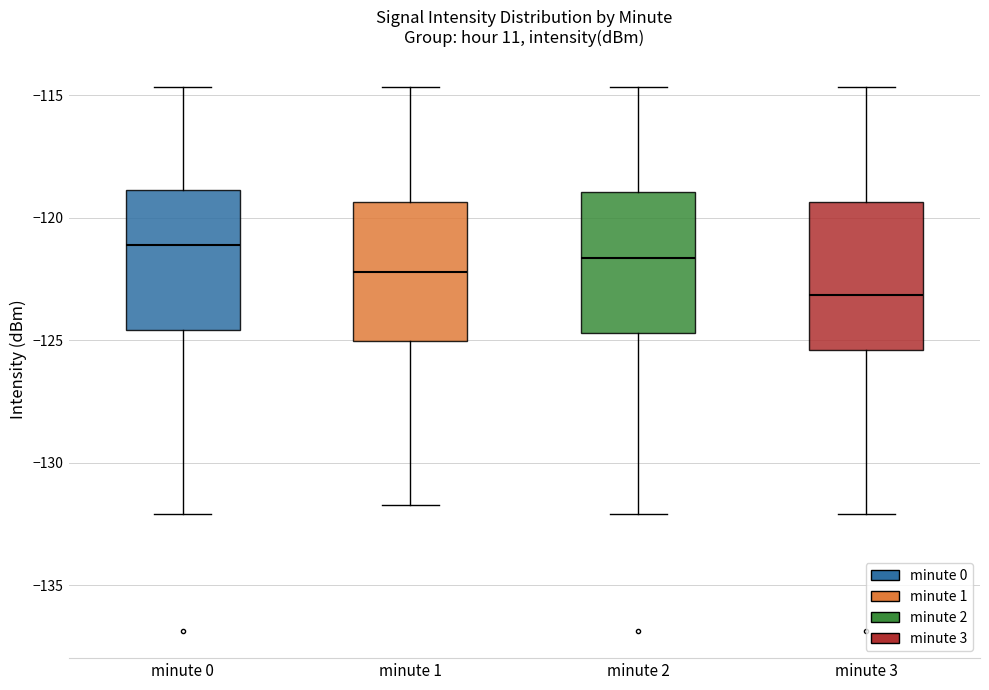

Where is the upper edge of the box for minute 3 on the y-axis? The values are not printed on the chart, so give them approximately, as read against the axis.

-119.5